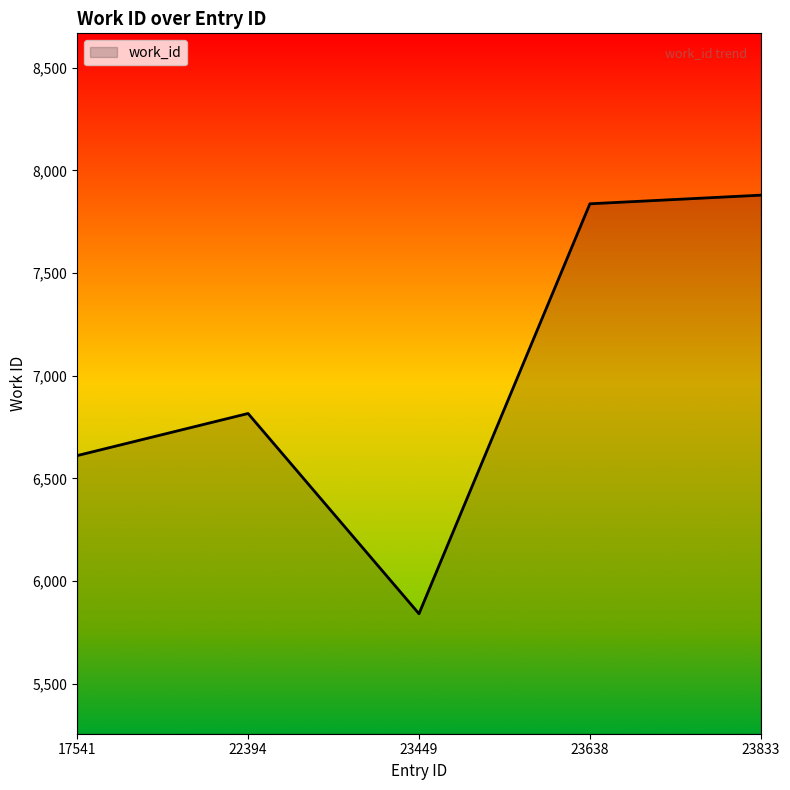

How many values are below 6816?

2